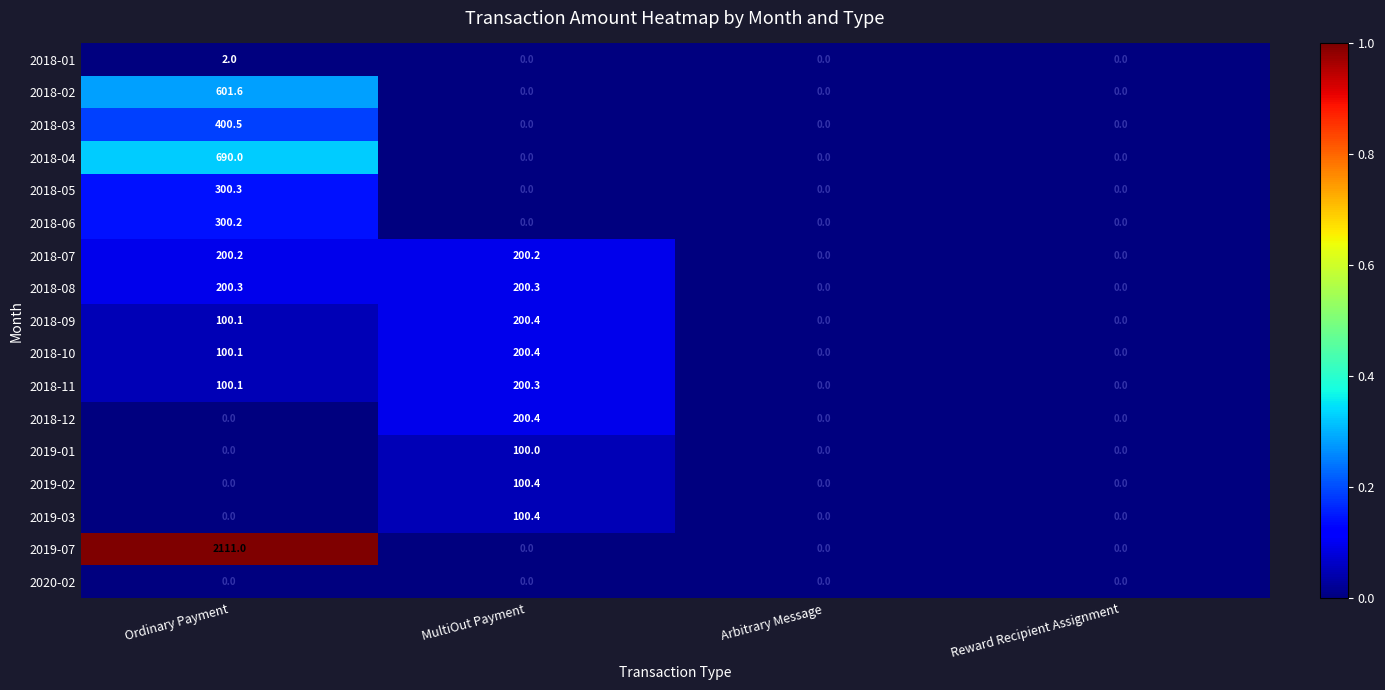

What is the difference between the highest and lowest values at MultiOut Payment?

200.4